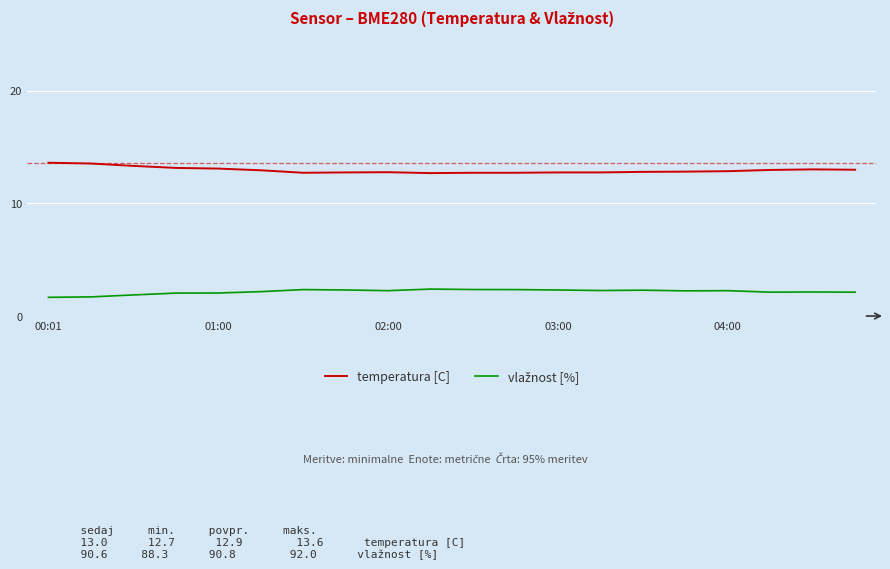

What is the smallest value displayed?

1.7